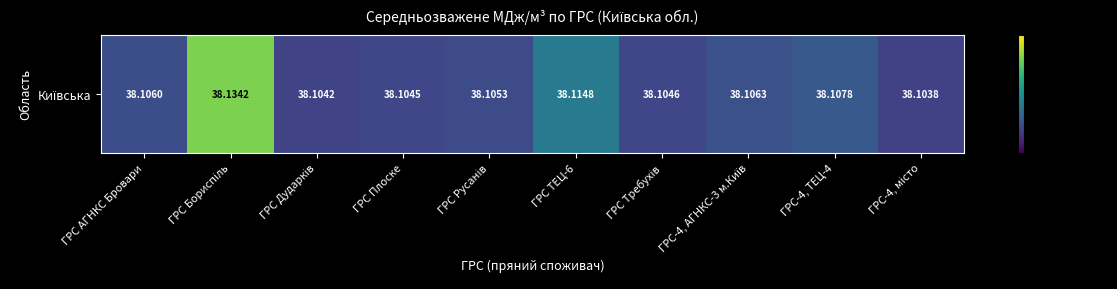

Rank the categories by value from lowest to highest.

ГРС-4, місто, ГРС Дударків, ГРС Плоске, ГРС Требухів, ГРС Русанів, ГРС АГНКС Бровари, ГРС-4, АГНКС-3 м.Київ, ГРС-4, ТЕЦ-4, ГРС ТЕЦ-6, ГРС Бориспіль